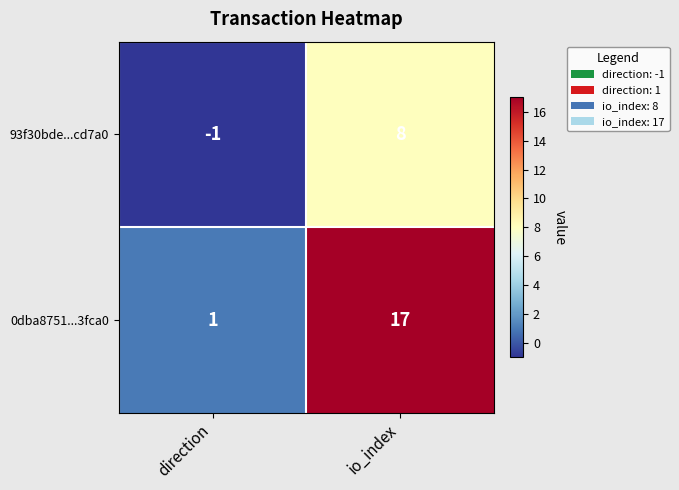

Count the number of categories in the chart.

2